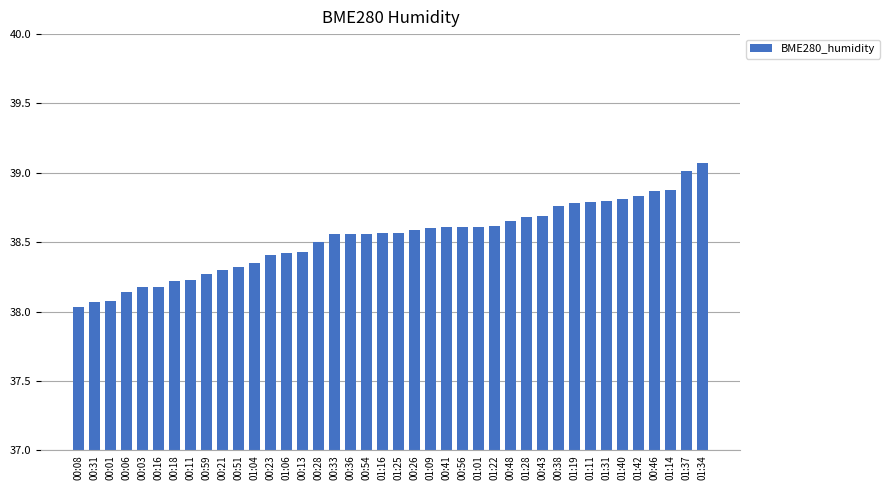

Where is the data nearest to the value 38?

00:08